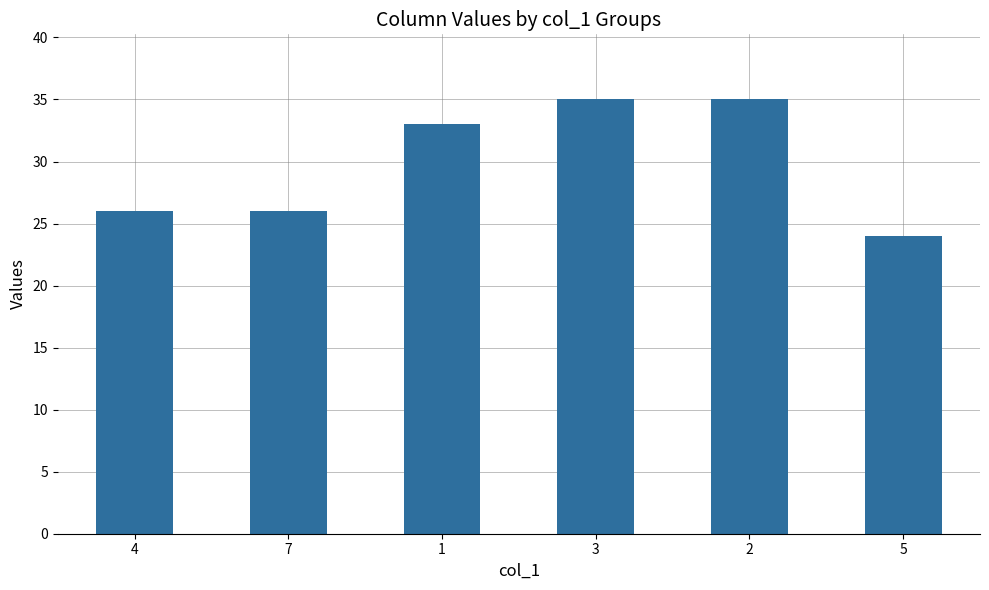

What is the ratio of the value at 4 to the value at 1?

0.8